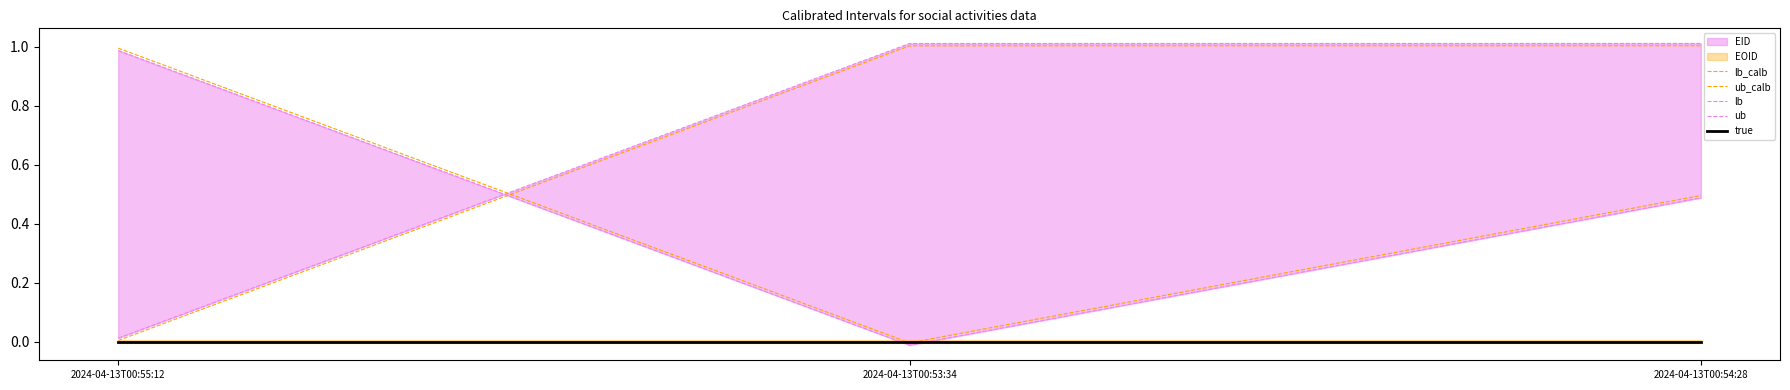

Where is lb nearest to the value 0?

2024-04-13T00:53:34